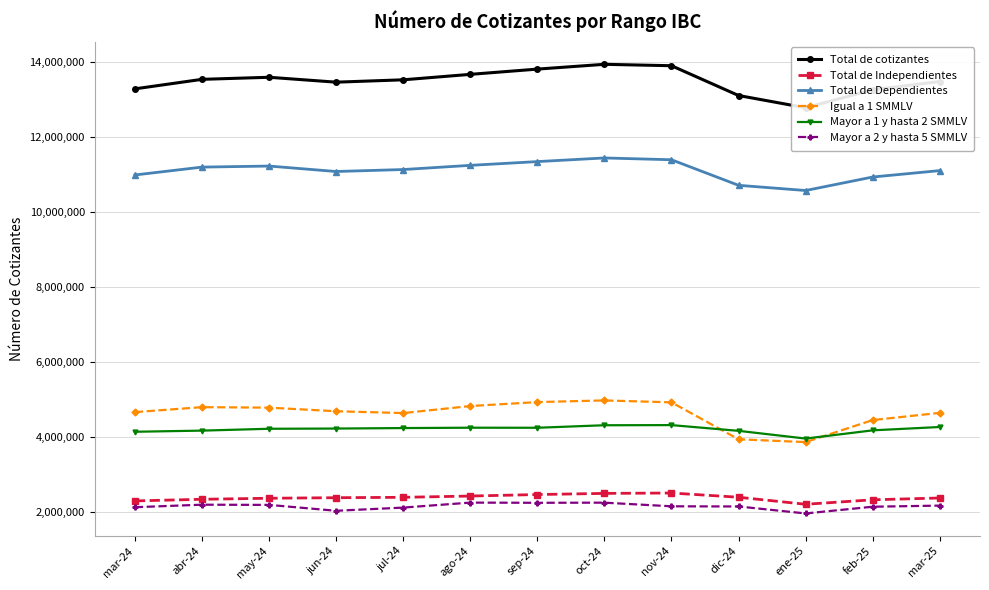

Which has a higher value, mar-24 or dic-24?

mar-24